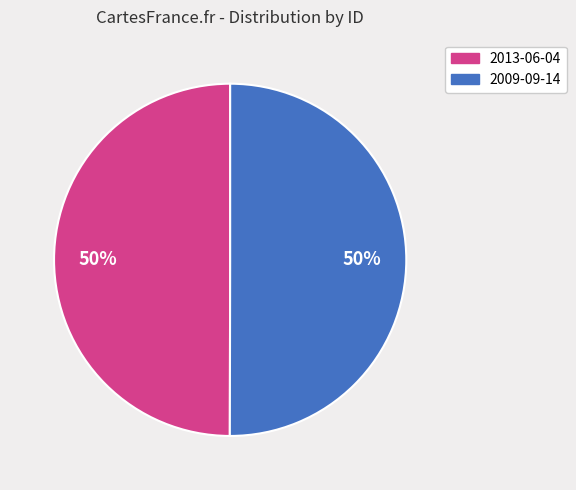

The 2009-09-14 slice represents 61% of the pie. True or false?

False